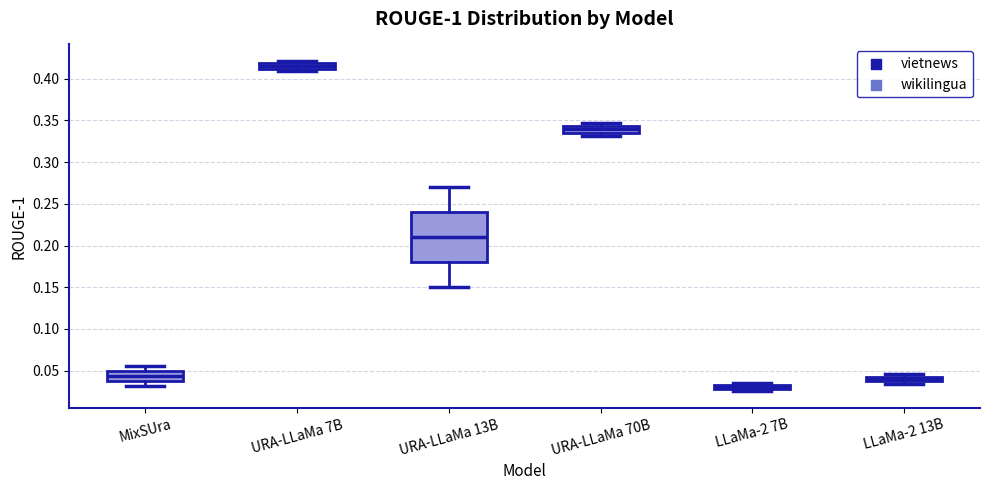

Comparing the boxes themselves (not the whiskers), which one is the tallest?

URA-LLaMa 13B